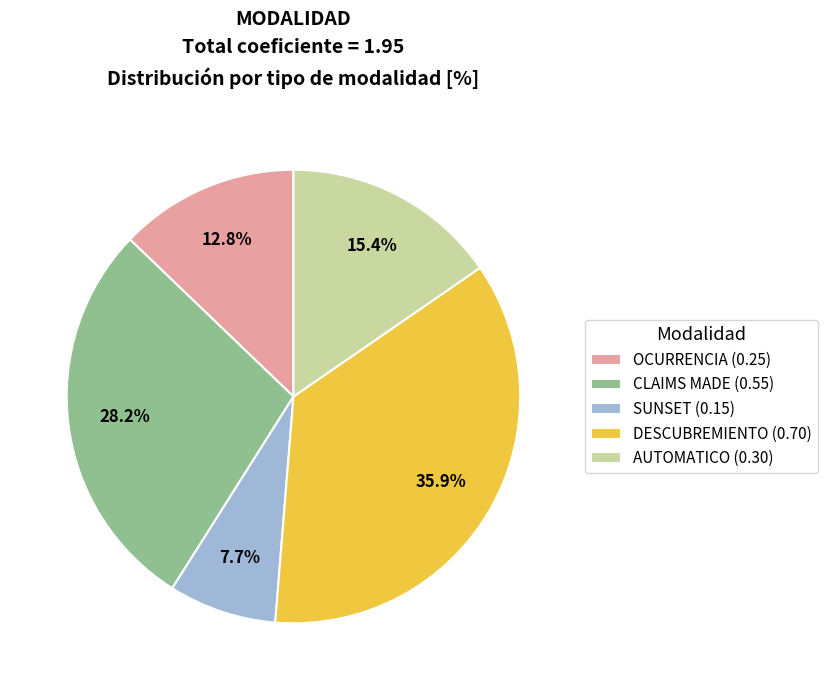

How many segments does this pie chart have?

5